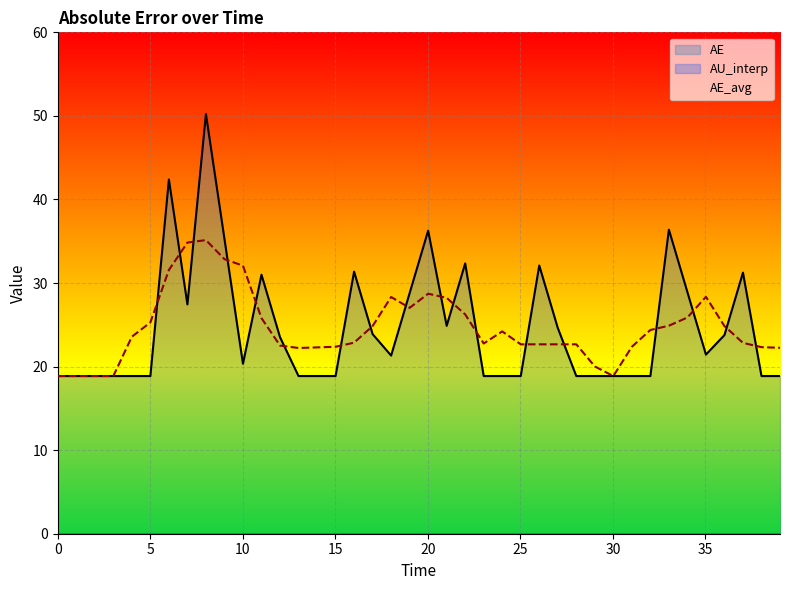

Reading left to right, list all the values displayed in this chart.

AE: 18.9	18.9	18.9	18.9	18.9	18.9	42.4	27.4	50.2	35.3	20.3	31.0	23.5	18.9	18.9	18.9	31.4	23.9	21.3	28.8	36.3	24.9	32.3	18.9	18.9	18.9	32.1	24.6	18.9	18.9	18.9	18.9	18.9	36.4	28.9	21.4	23.8	31.2	18.9	18.9
AE_avg: 18.9	18.9	18.9	18.9	23.6	25.3	31.6	34.8	35.1	32.9	32.1	25.8	22.5	22.2	22.3	22.4	22.9	24.8	28.3	27.0	28.7	28.2	26.2	22.8	24.2	22.7	22.7	22.7	22.7	20.0	18.9	22.4	24.4	24.9	25.9	28.4	24.8	22.8	22.3	22.3